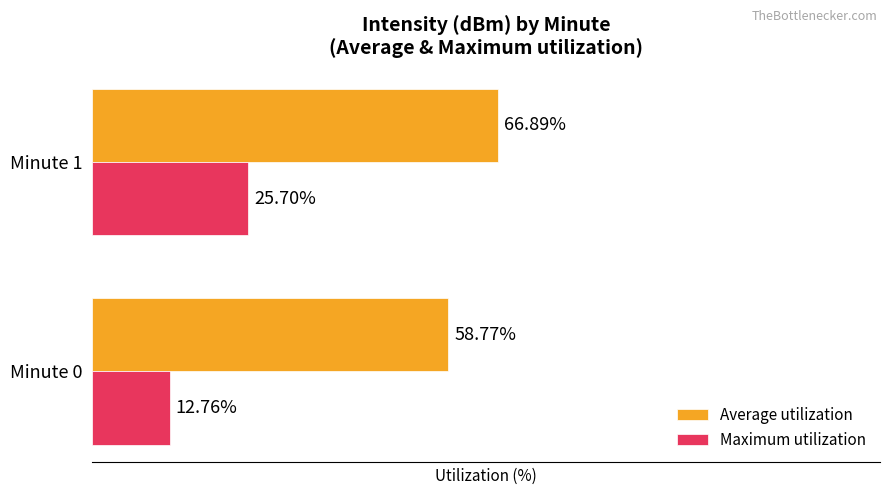

What are all the series names shown in the legend?

Average utilization, Maximum utilization